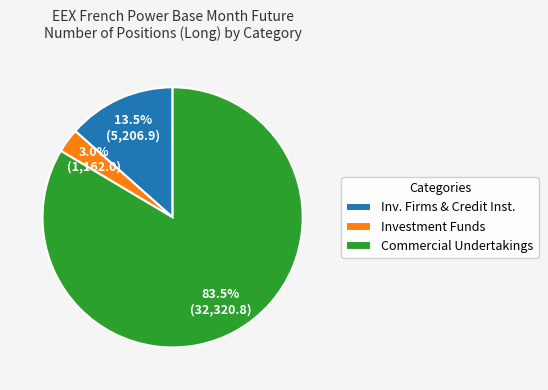

How much of the chart is everything except Investment Funds?

97.0%